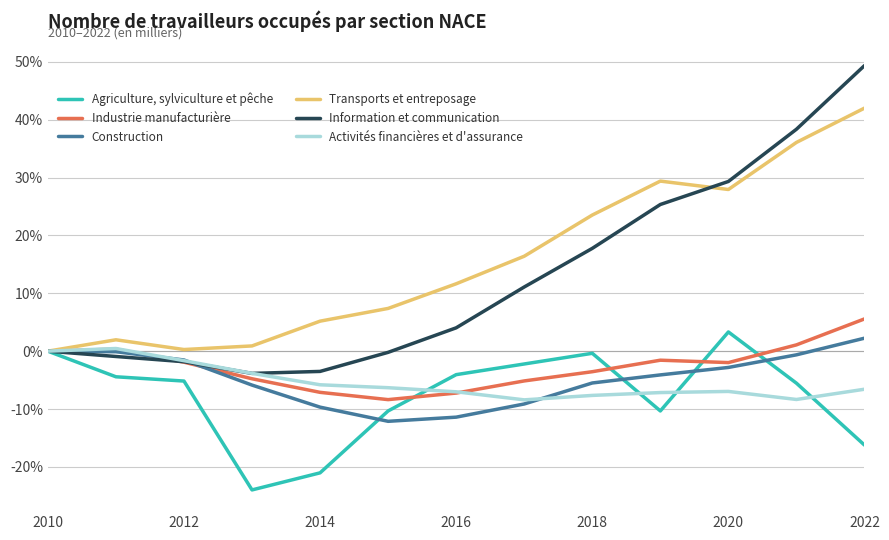

List the series in order of their peak value, lowest first.

Activités financières et d'assurance, Construction, Agriculture, sylviculture et pêche, Industrie manufacturière, Transports et entreposage, Information et communication